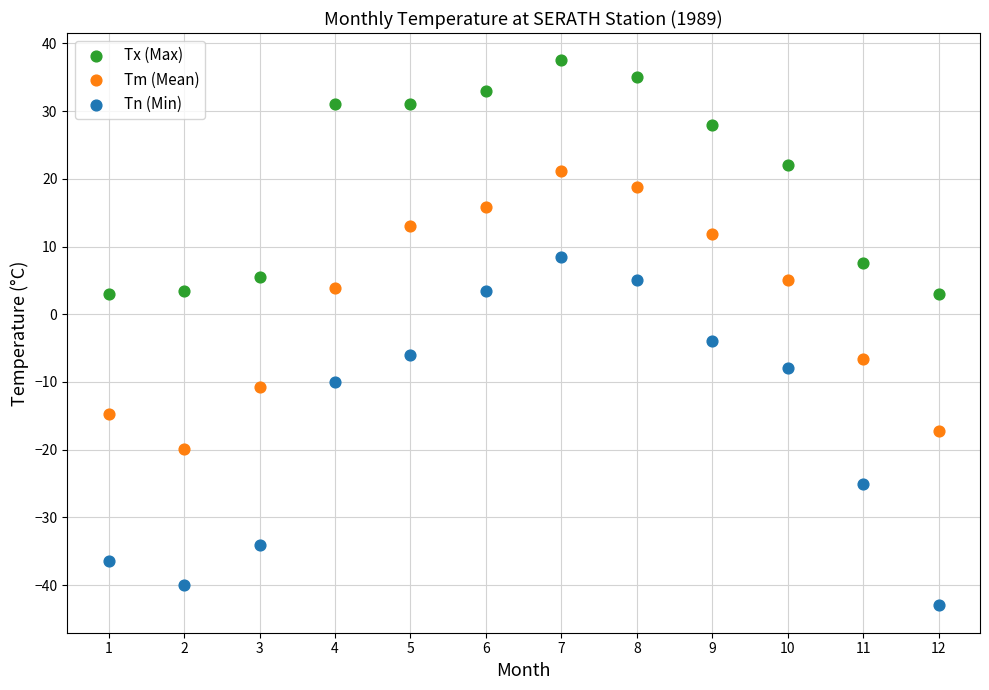

Across all series, what Y value is closest to -2?

-4.0